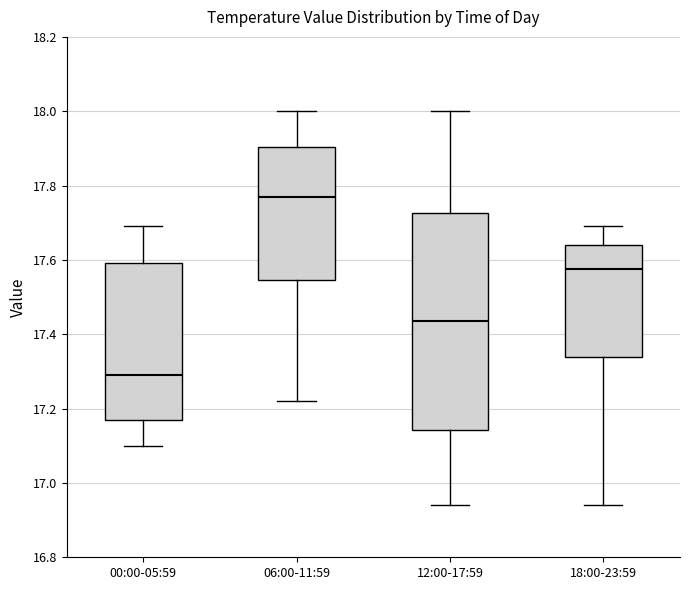

Which box is the tallest, from its lower edge to its upper edge?

12:00-17:59